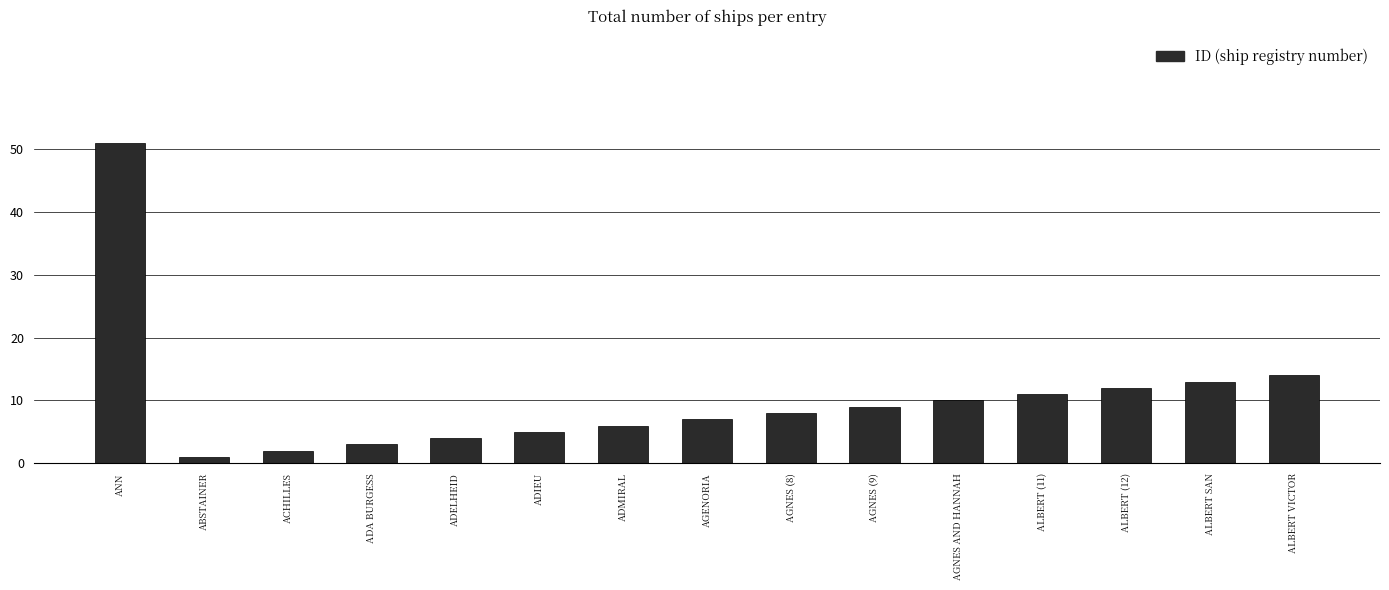

Count the number of data series in this chart.

1